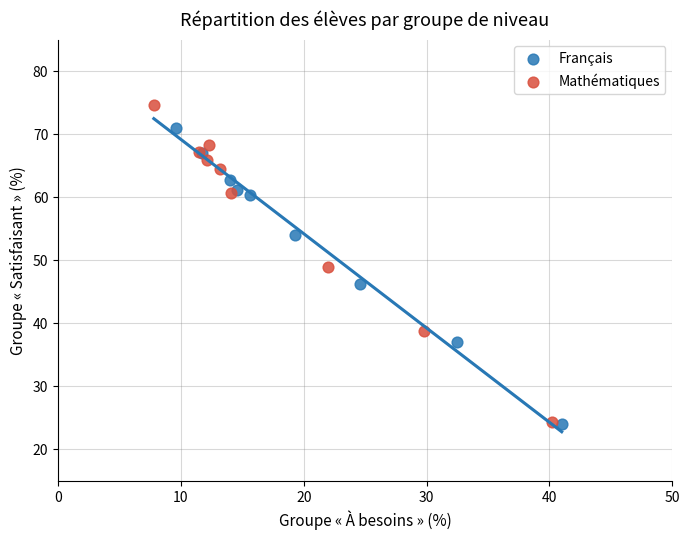

What are all the series names shown in the legend?

Français, Mathématiques